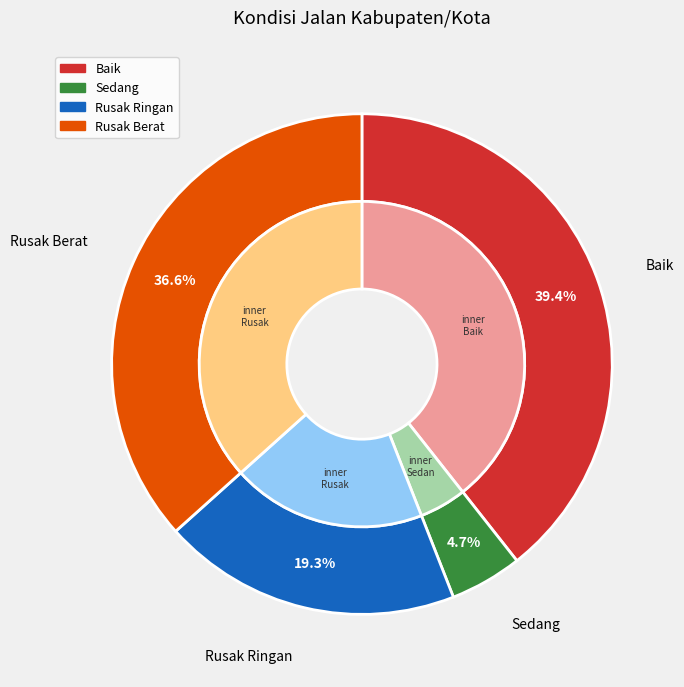

Is Rusak Ringan the majority of the pie?

No